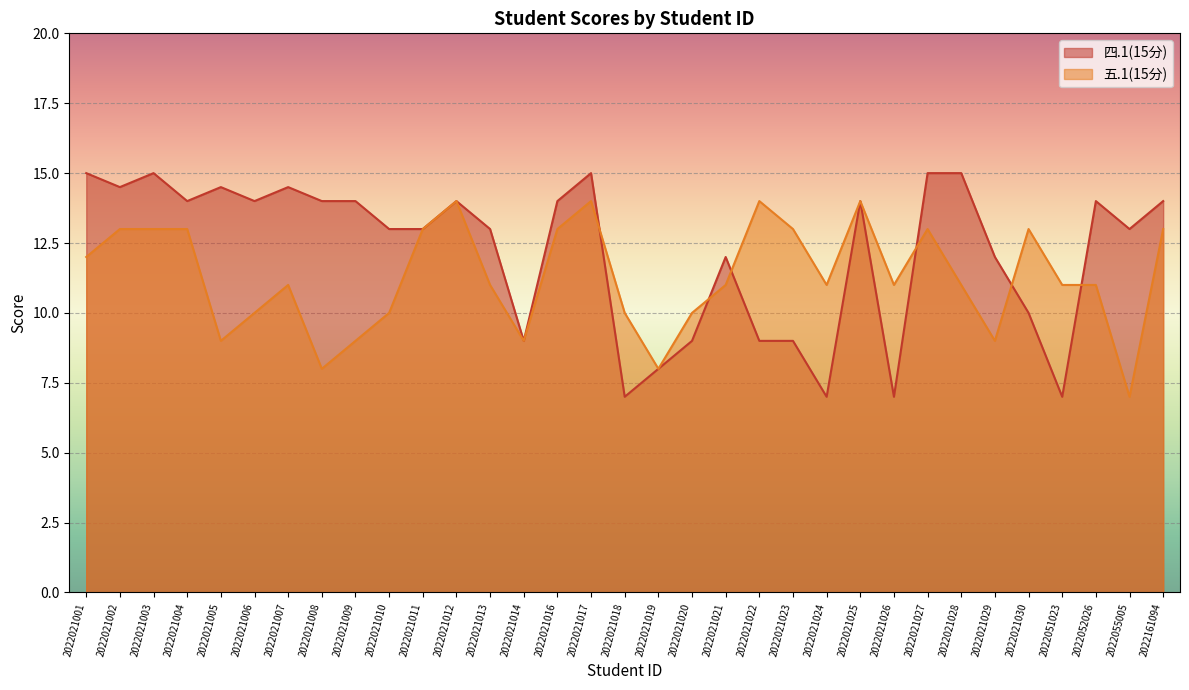

How many 五.1(15分) values are between 10 and 13?

22